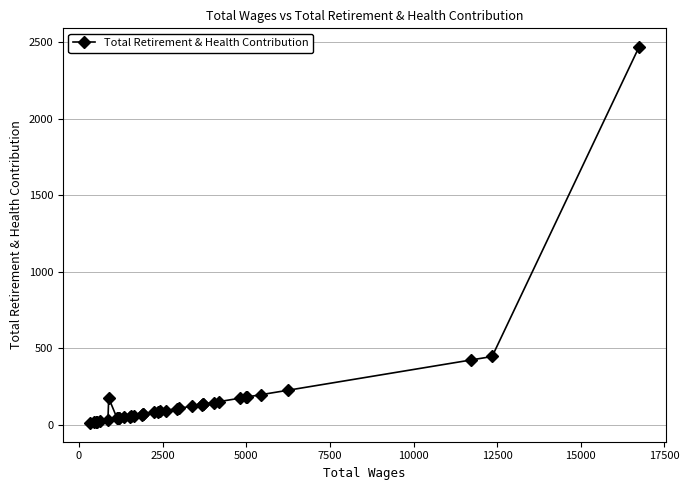

What is the maximum value shown in the chart?

2467